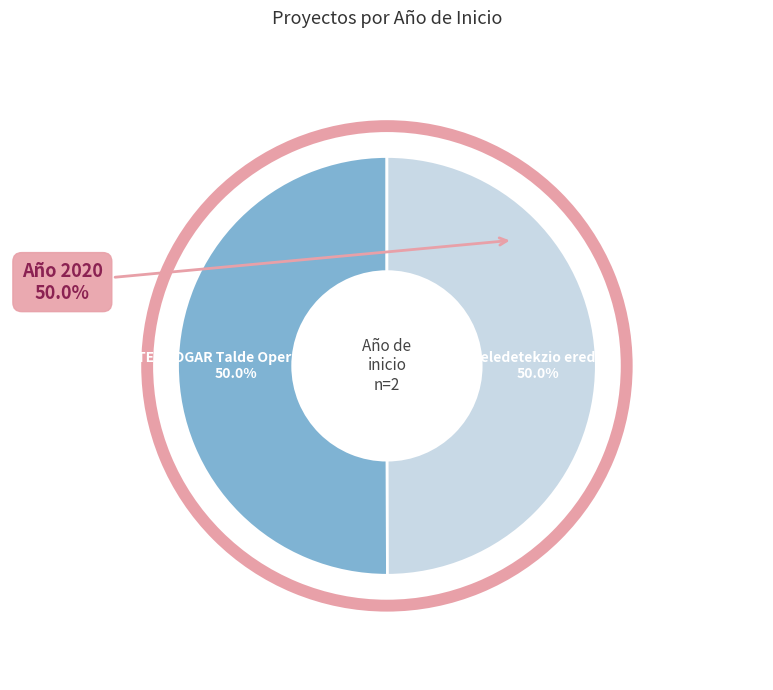

Is Teledetekzio eredu the majority of the pie?

No